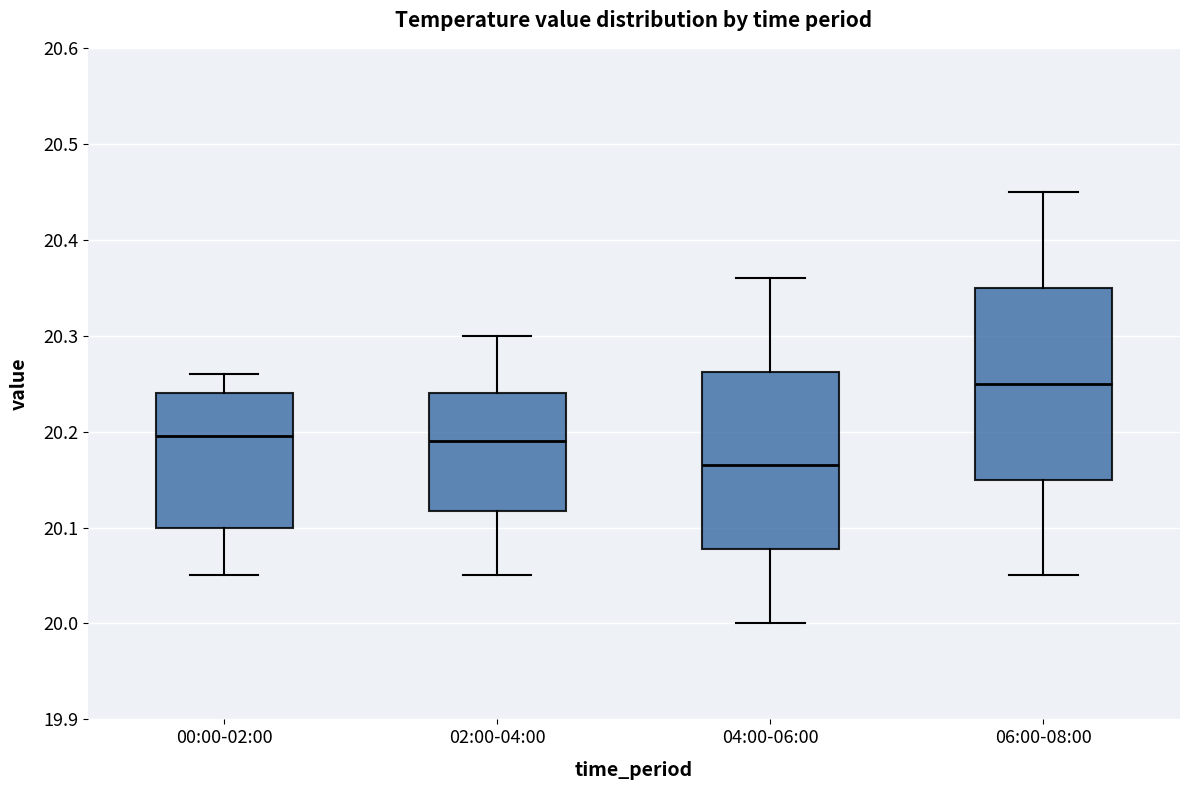

Where is the upper edge of the box for 00:00-02:00 on the y-axis? The values are not printed on the chart, so give them approximately, as read against the axis.

20.24